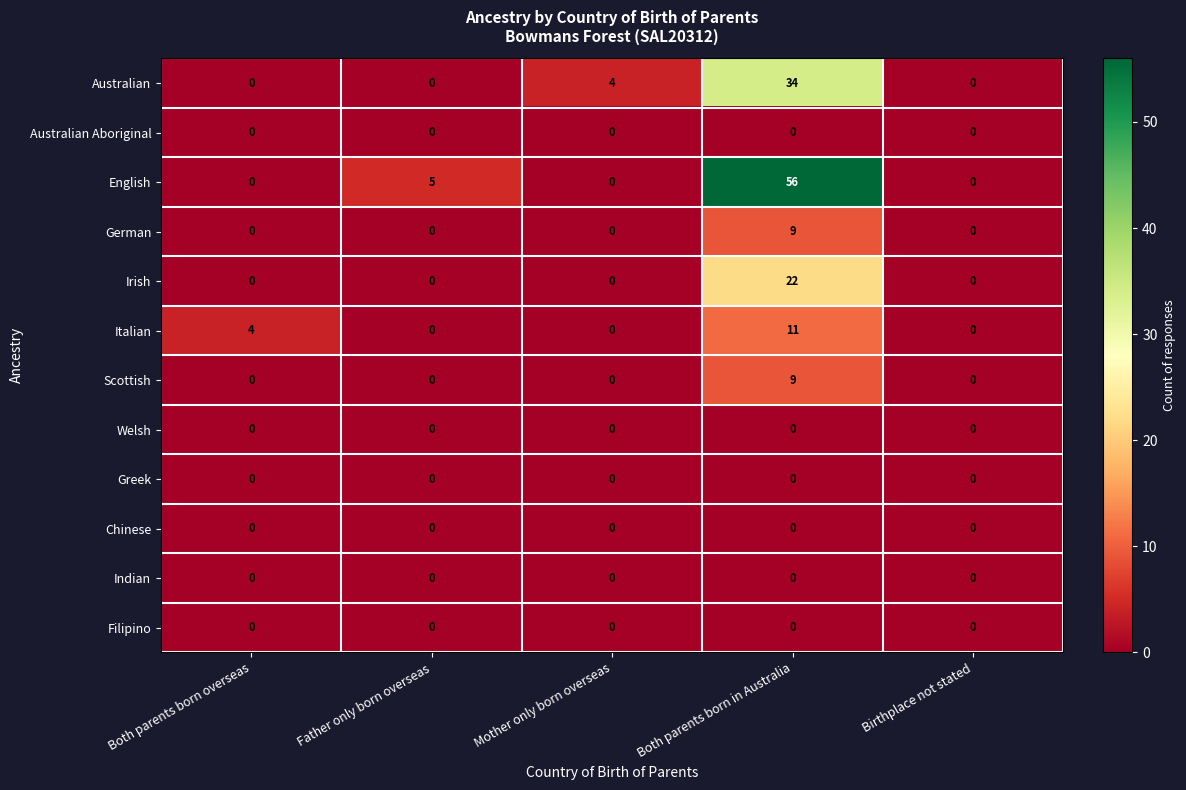

Which category has the highest value in the English series?

Both parents born in Australia